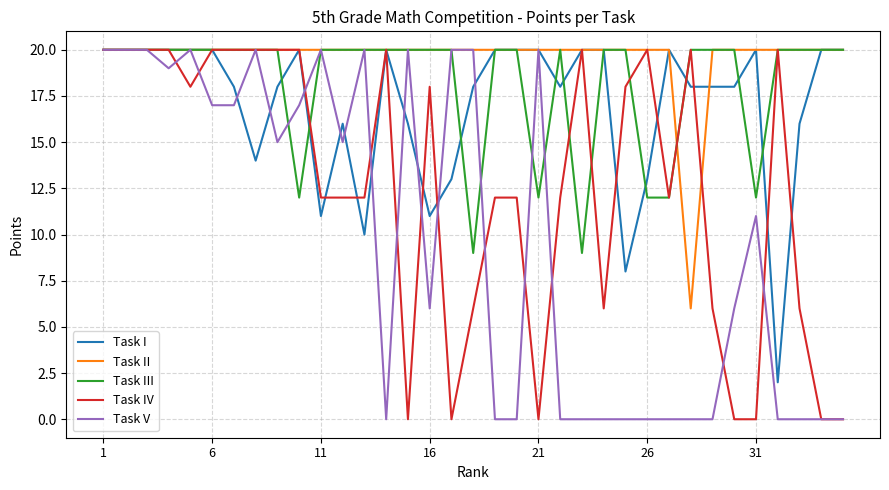

What is the maximum value for Task IV?

20